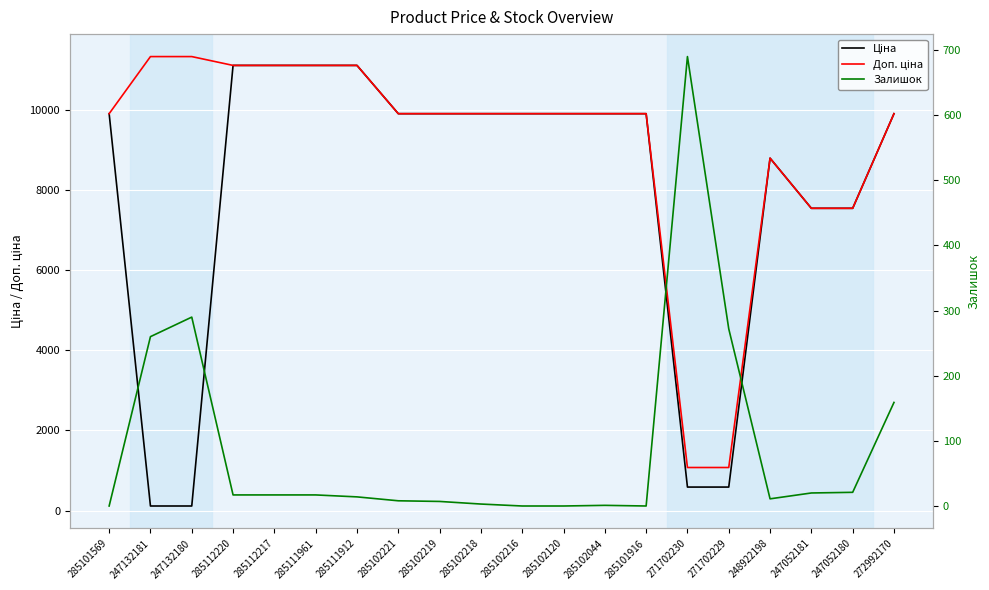

How many interior local valleys does the Залишок series have?

2